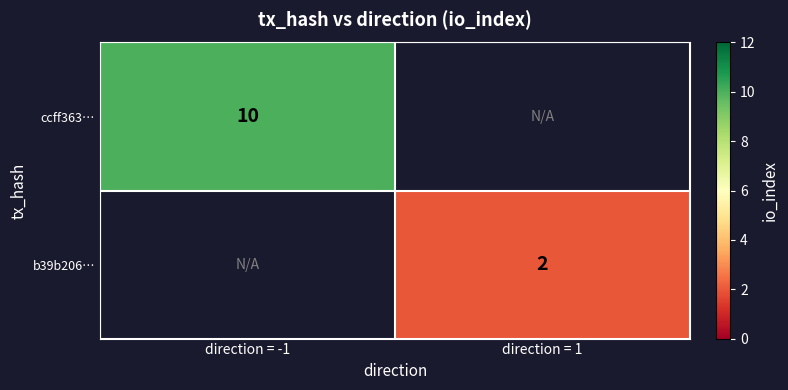

True or false: ccff363… has a value of 10 at direction = -1.

True